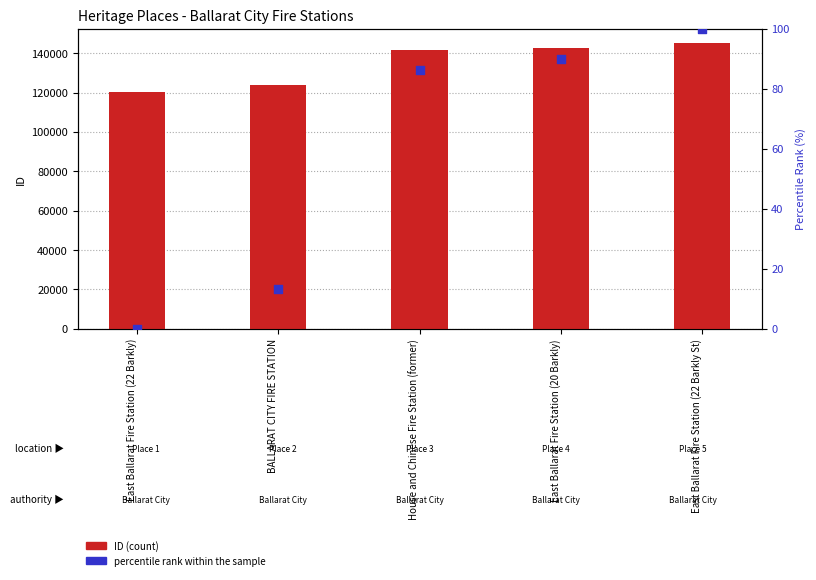

At which category is the sum across all series the highest?

East Ballarat Fire Station (22 Barkly St)